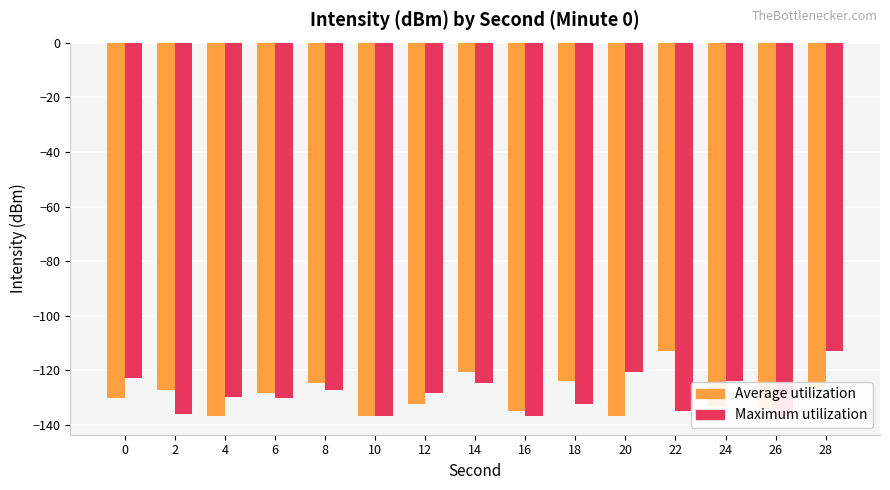

What is the value of the Maximum utilization bar at the 3rd from the left?

-129.6